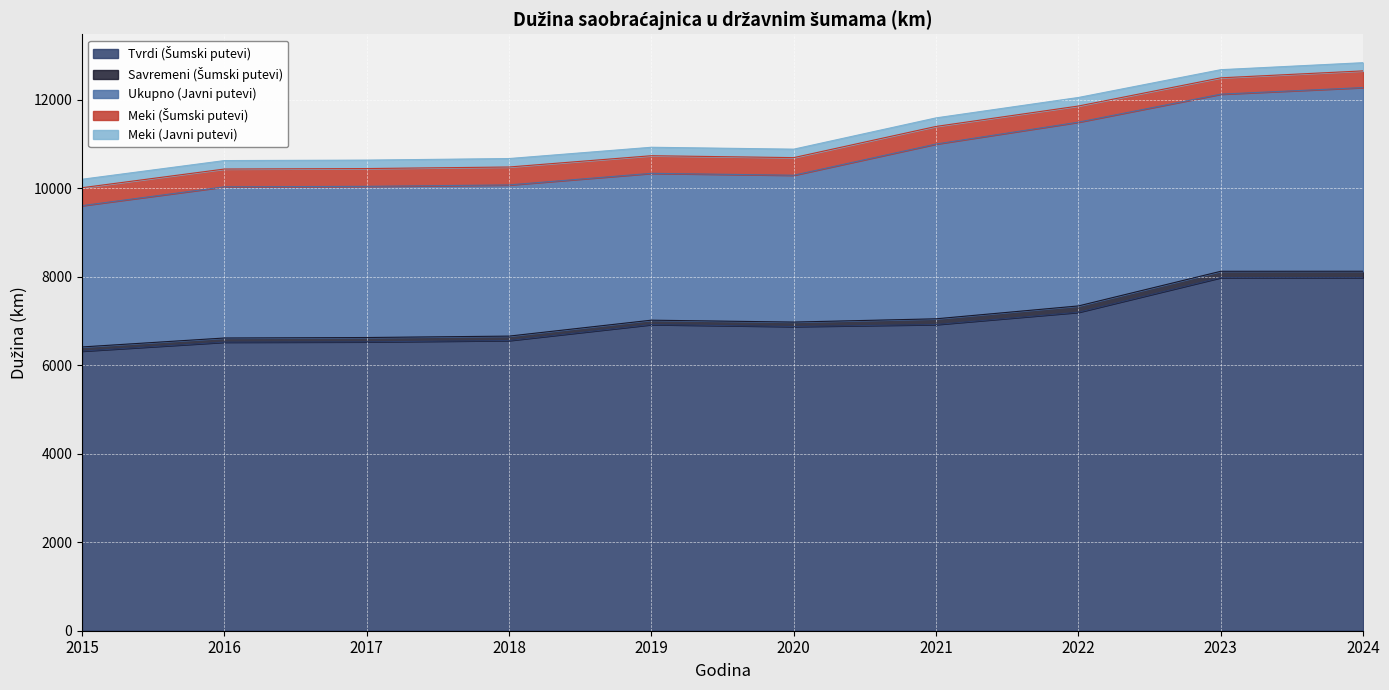

What is the difference between the second highest and minimum values in the Meki (Javni putevi) series?

9